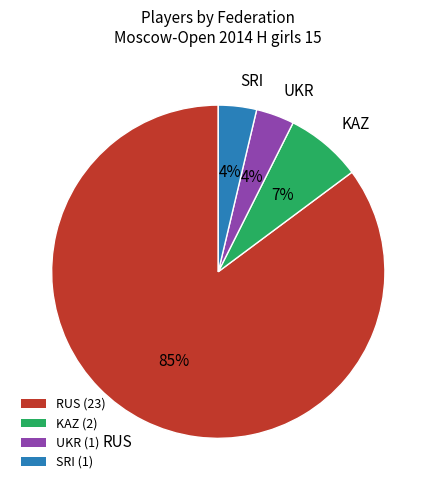

Combined, do RUS and UKR account for over 50%?

Yes